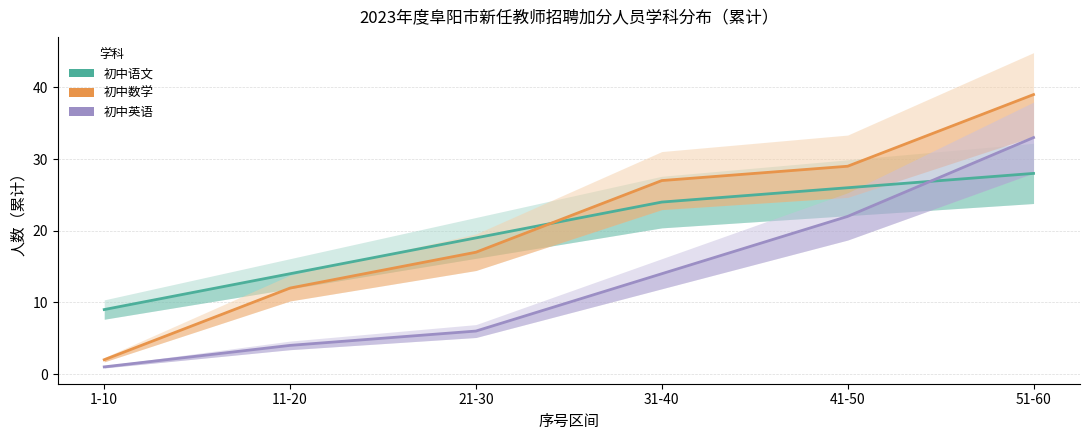

What is the value of the 初中语文 point at the 4th from the left?

24